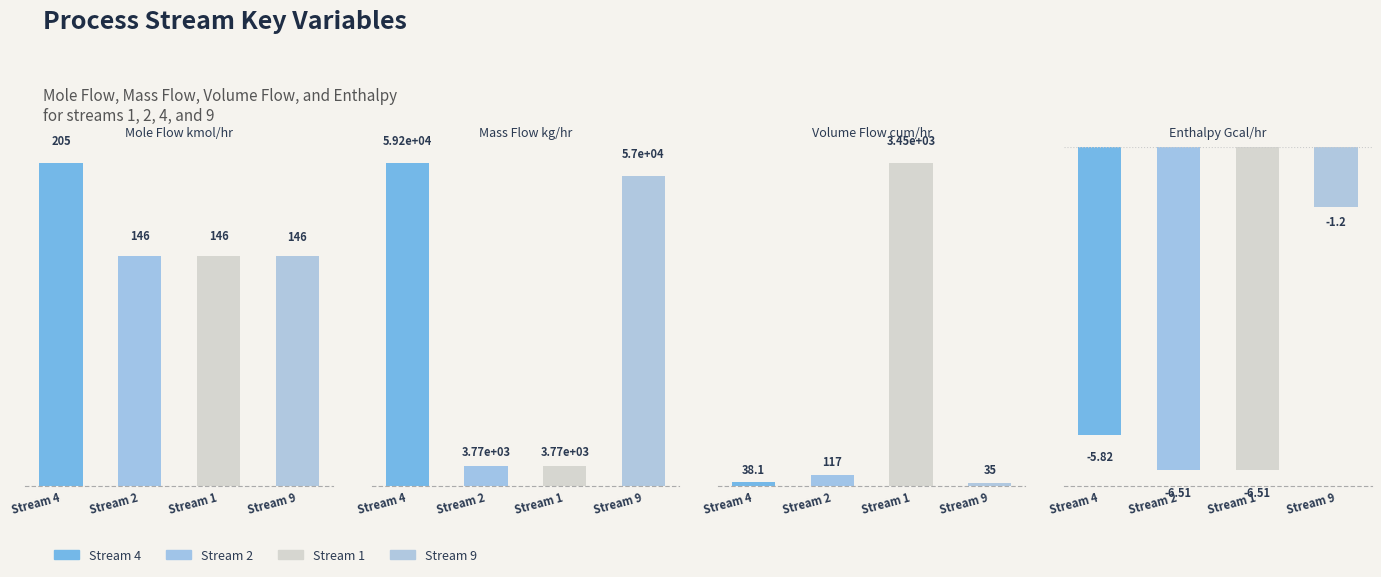

What is the difference between the second highest and minimum values in the Stream 4 series?

210.3